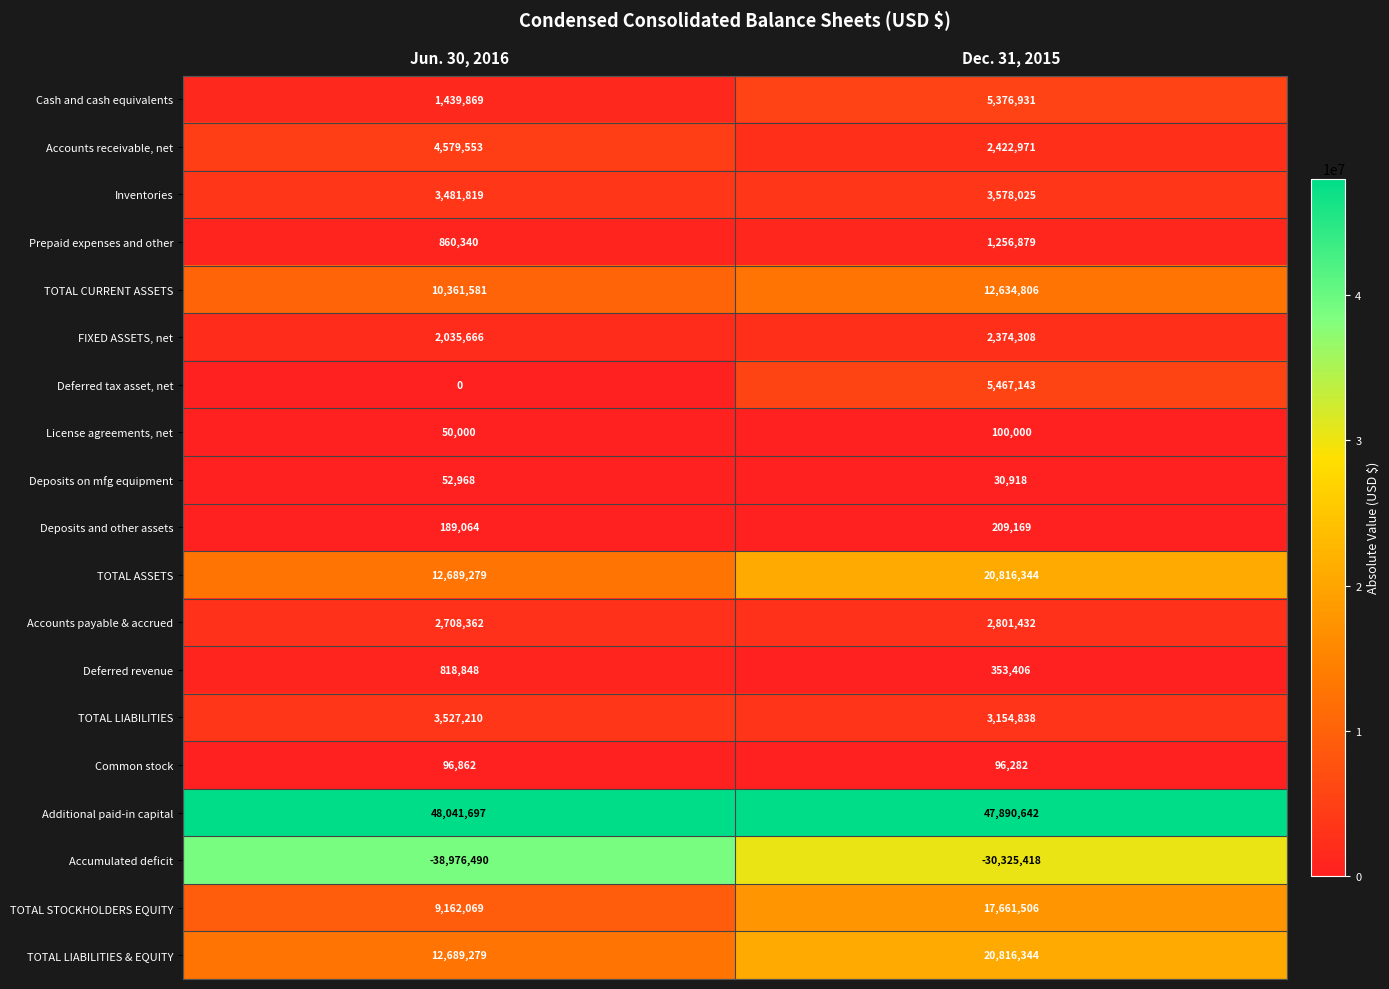

Is it true that TOTAL ASSETS equals 12689279 at Jun. 30, 2016?

True